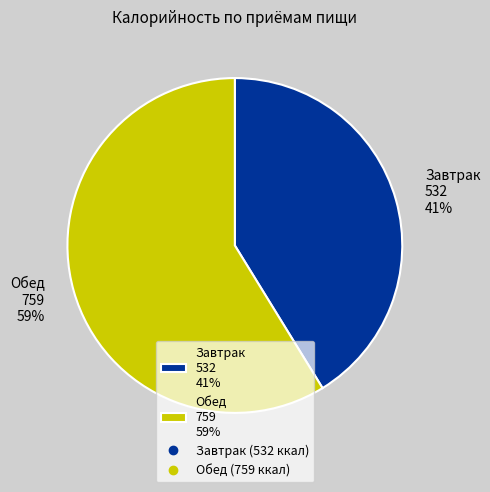

What percentage is the Завтрак slice, to the nearest percent?

41%